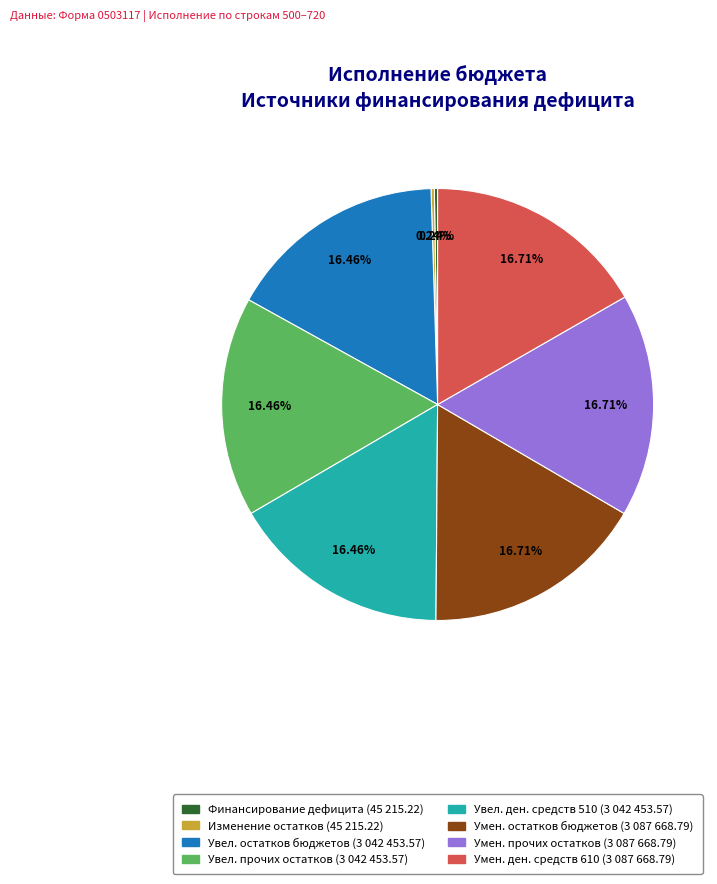

Does any single category account for the majority?

No